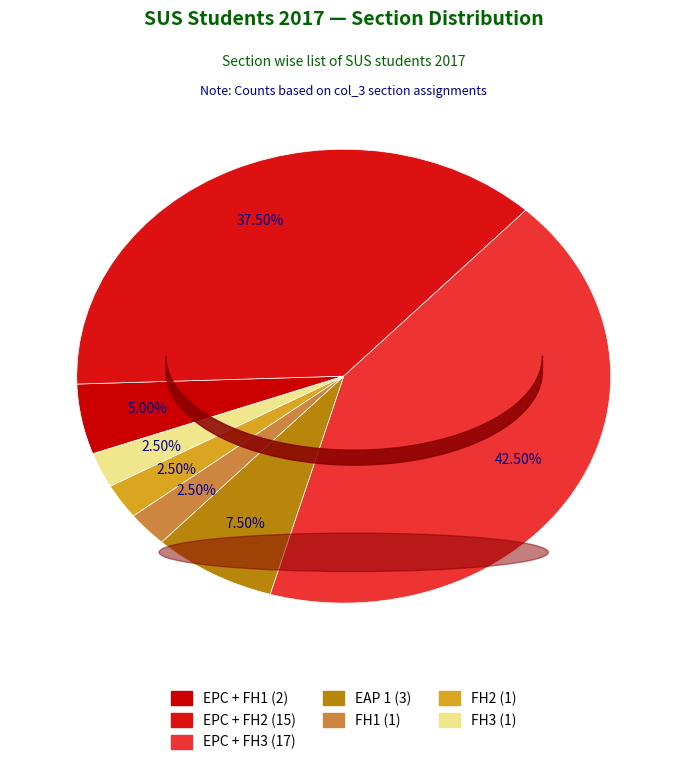

To the nearest percent, what is the combined percentage of EPC + FH2 and EPC + FH3?

80%